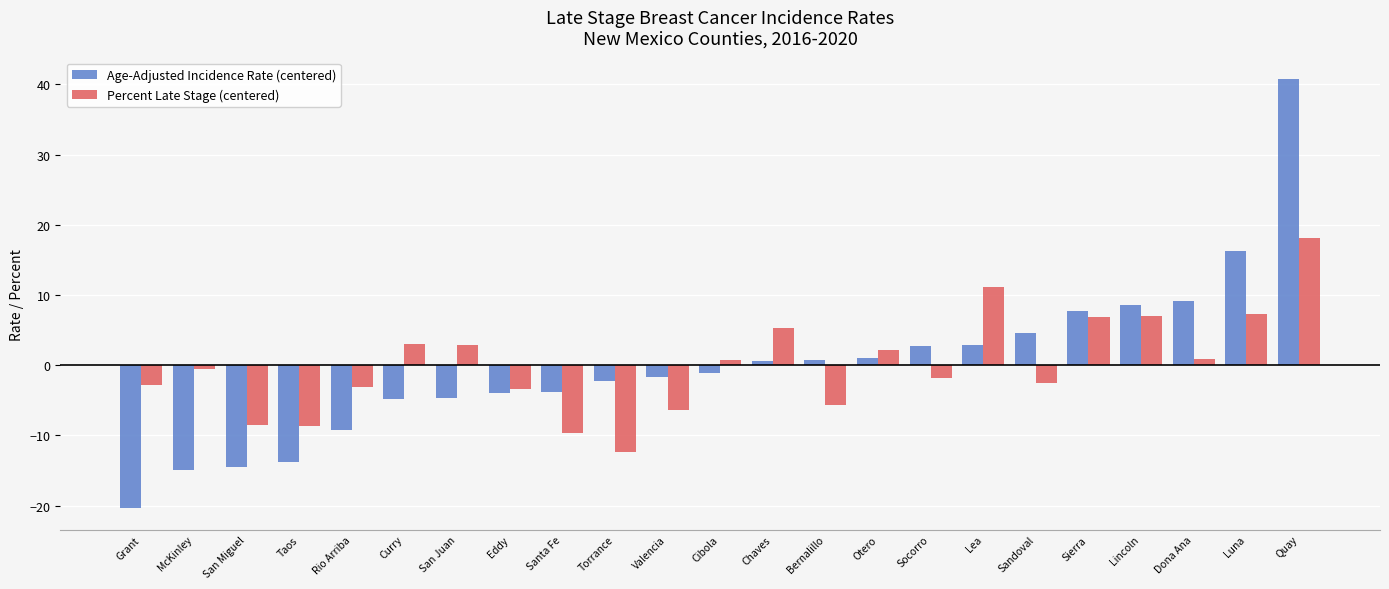

How many groups of bars are there?

23